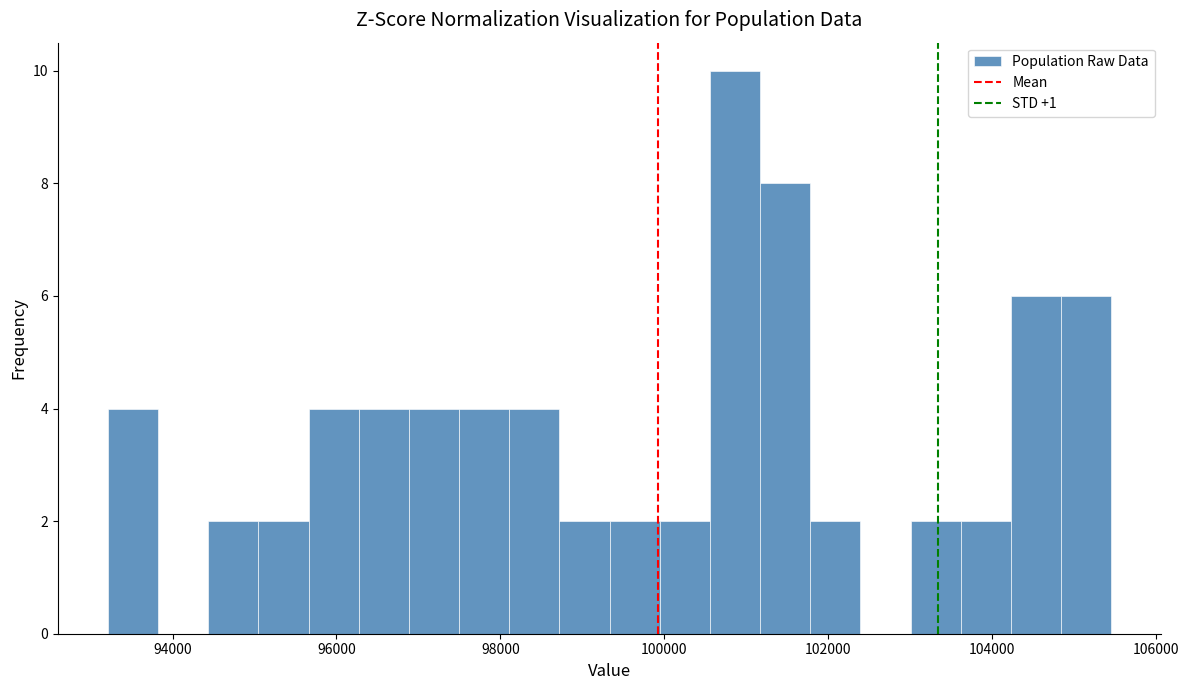

Read against the x-axis, roughly where is the centre of the tallest bar?

100800